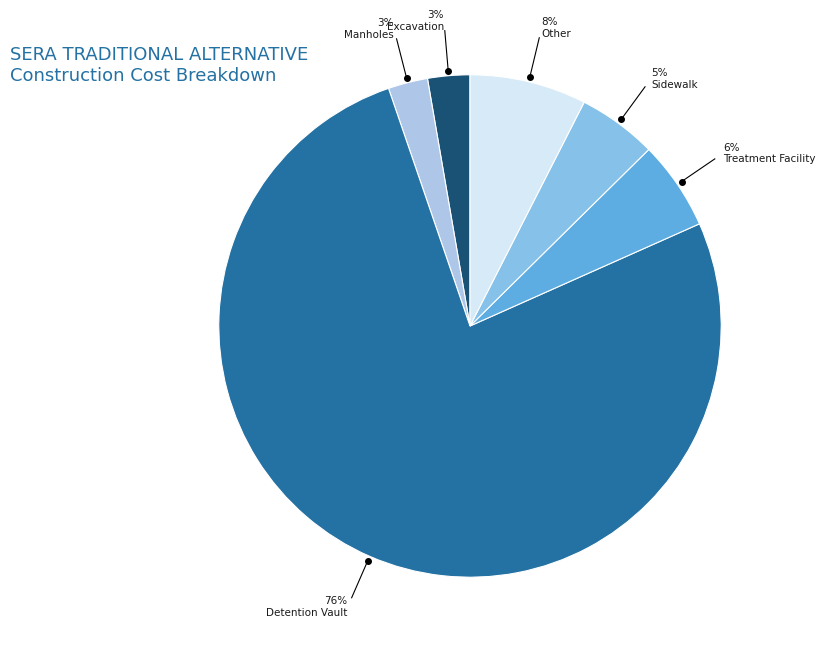

Count the number of slices in the pie.

6